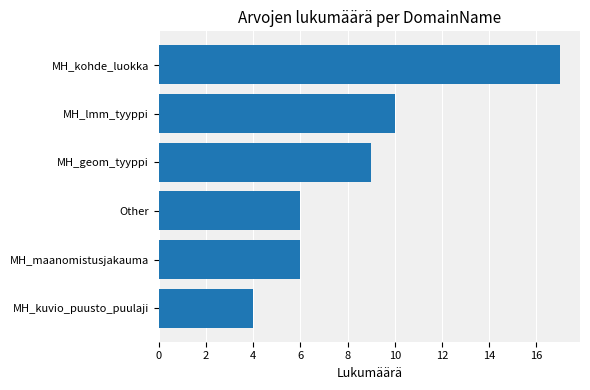

Which category has the highest value across all series?

MH_kohde_luokka